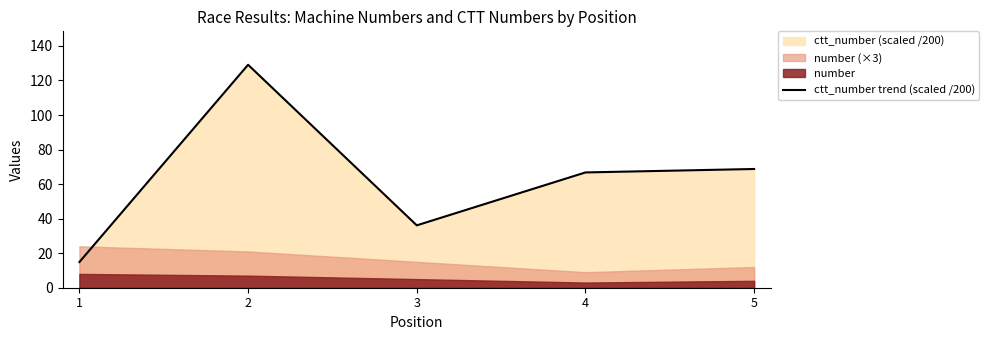

How many values exceed 66?

3